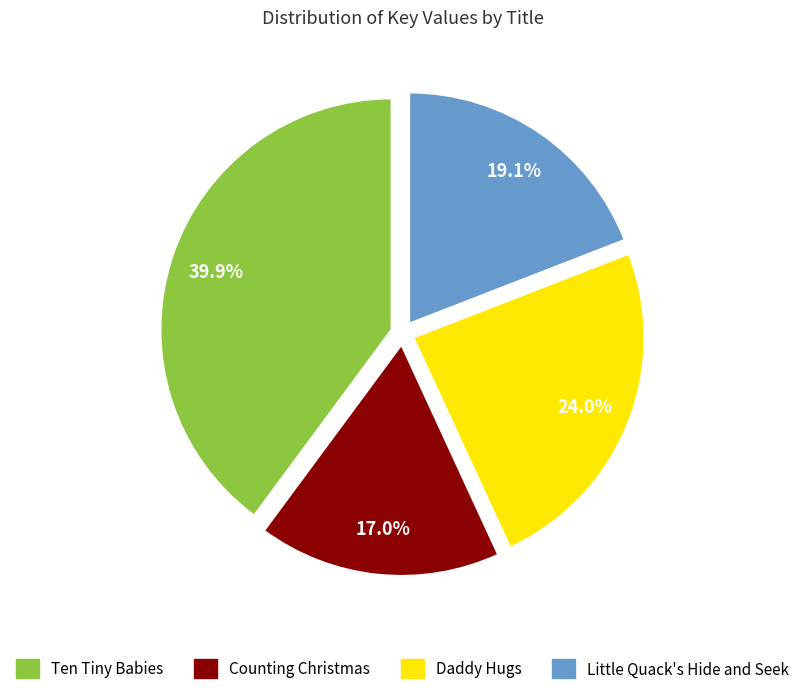

To the nearest percent, what is the difference between the Daddy Hugs and Little Quack's Hide and Seek slice percentages?

5%